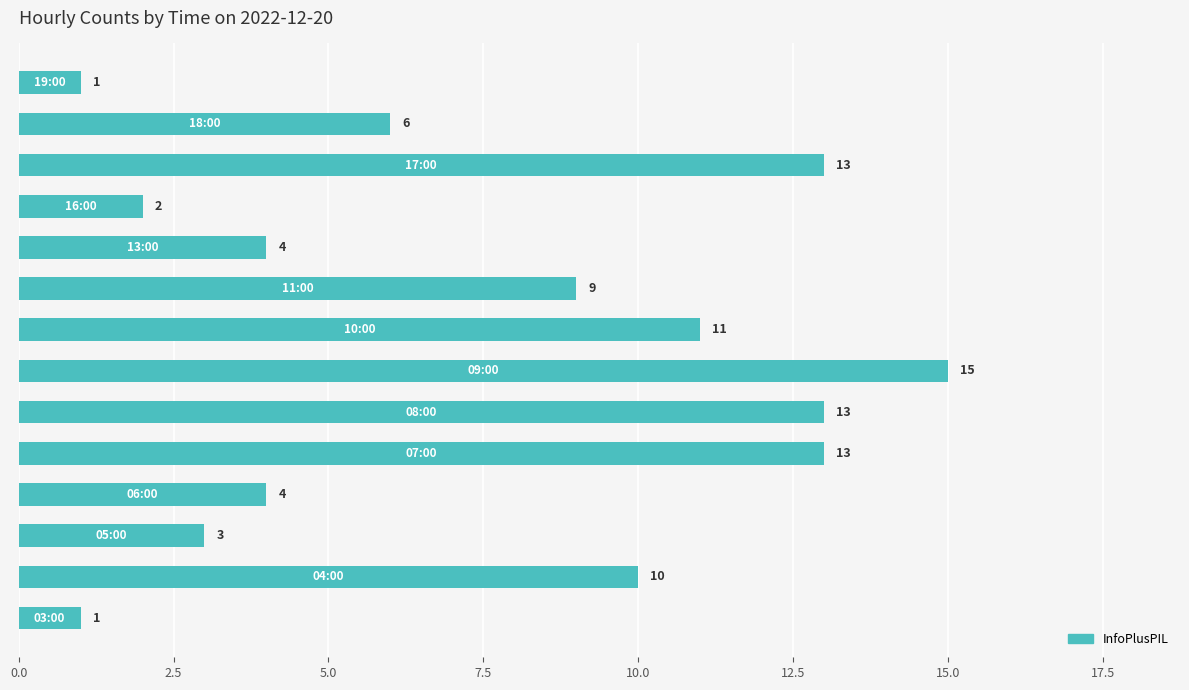

How many values are below 9?

7